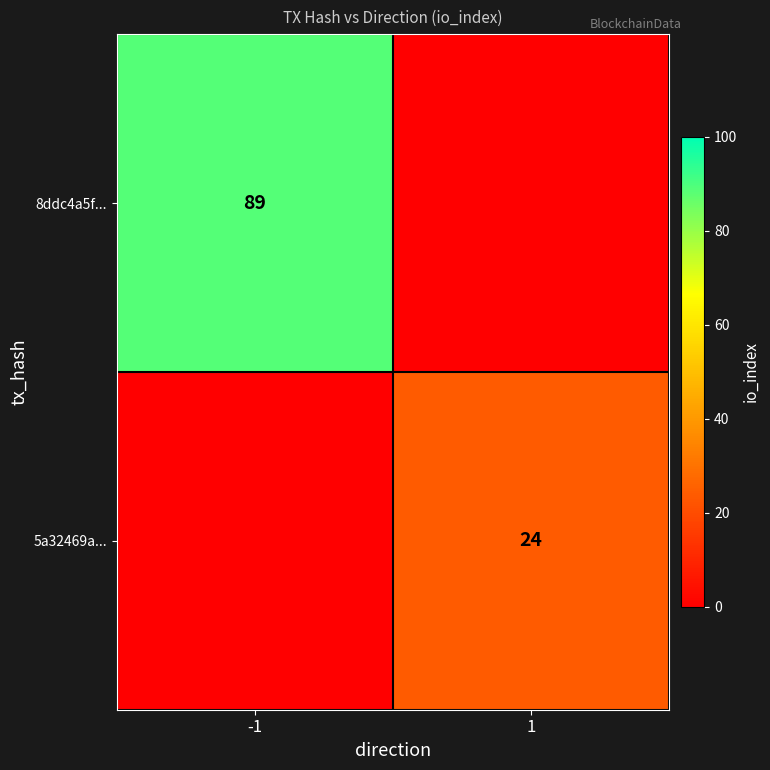

The value of 8ddc4a5f... at -1 is 89. True or false?

True